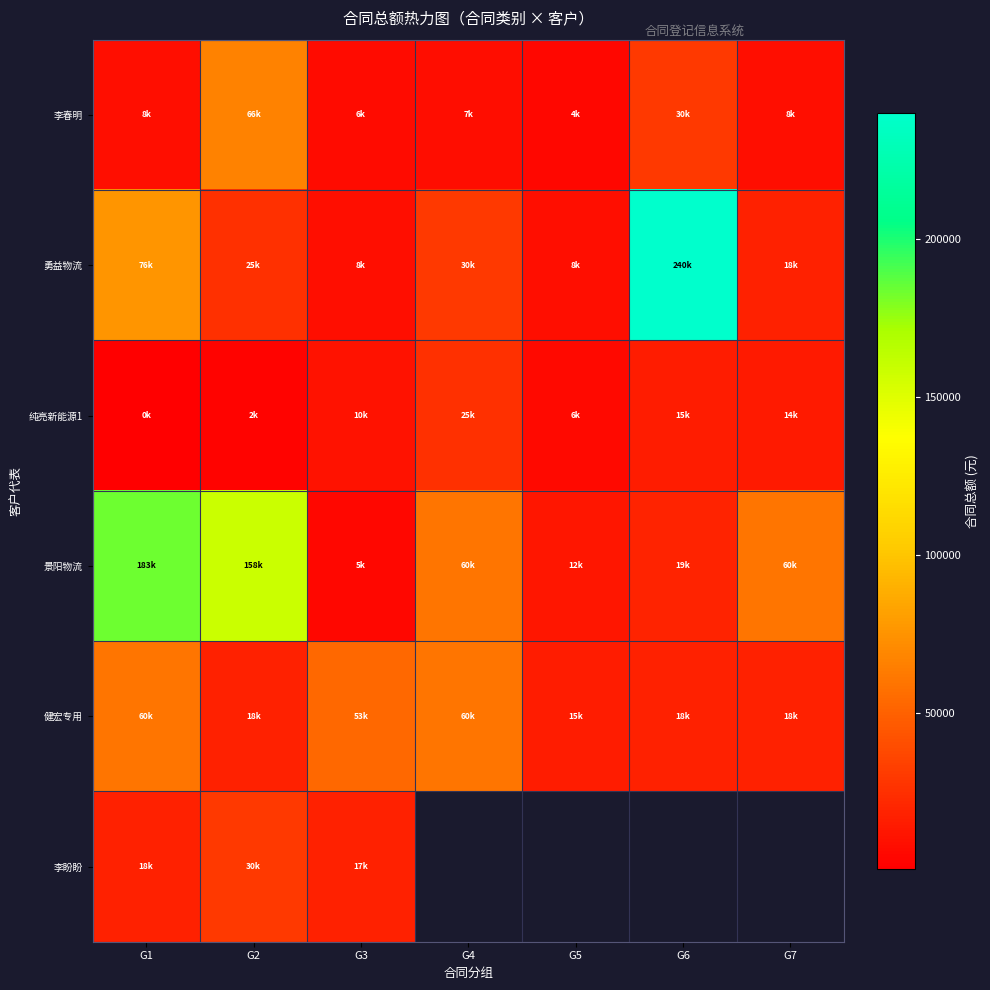

Between G6 and G7, which is larger?

G6